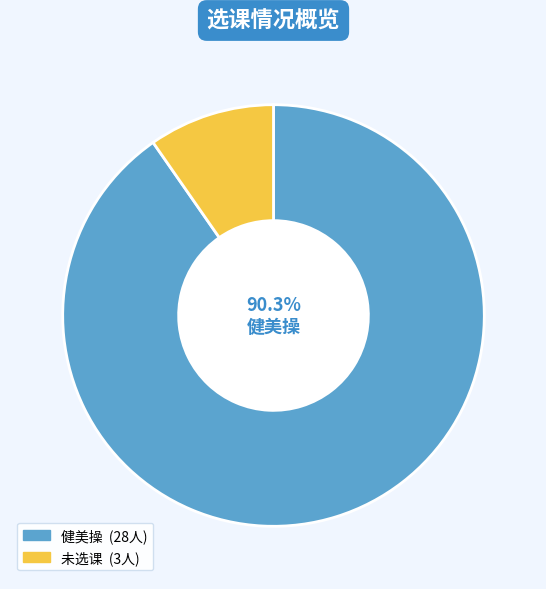

Is there a majority slice in this chart?

Yes